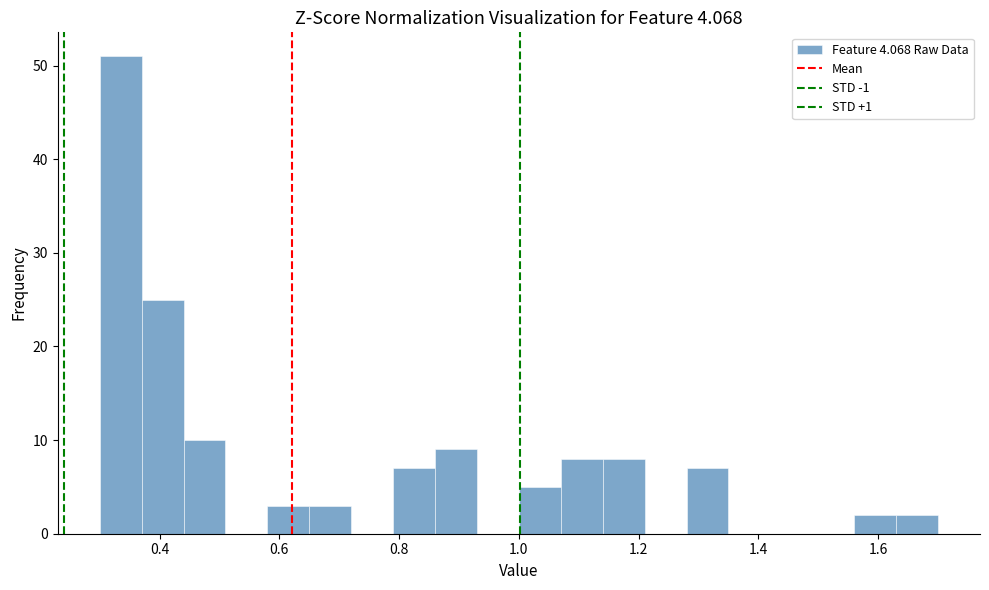

Around what value on the x-axis is the tallest bar? Give the approximate position of its centre, as read against the axis.

0.34